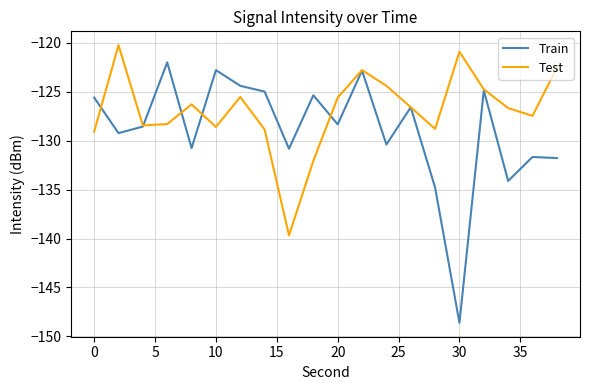

What is the smallest value displayed?

-148.6